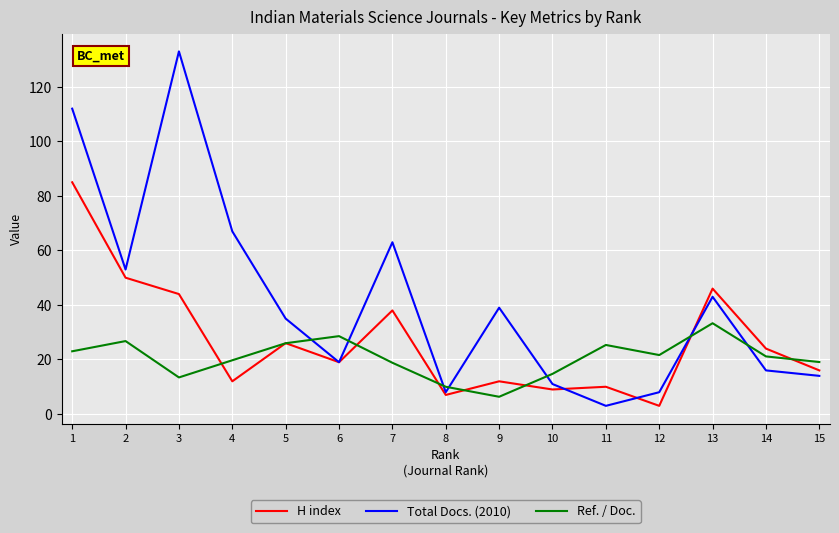

How many interior local peaks does the Ref. / Doc. series have?

4